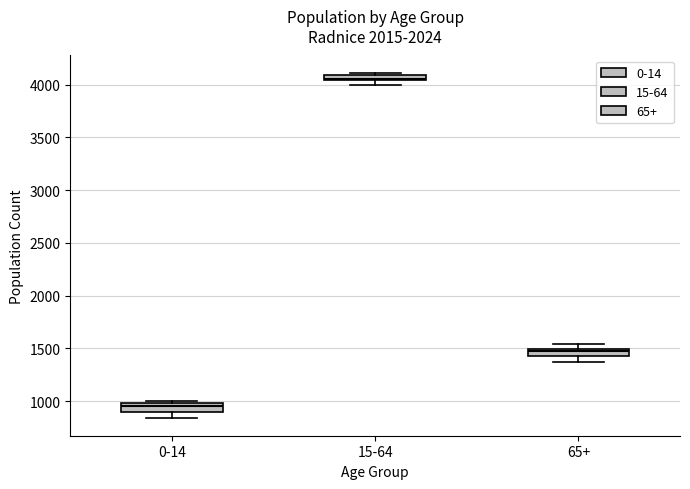

Where is the lower edge of the box for 15-64 on the y-axis? The values are not printed on the chart, so give them approximately, as read against the axis.

4050